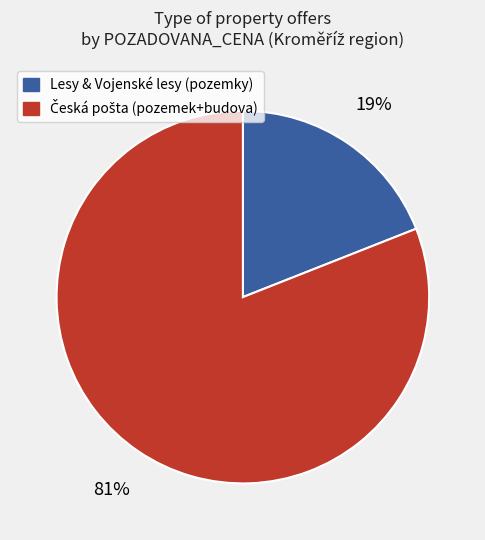

Does any single category account for the majority?

Yes